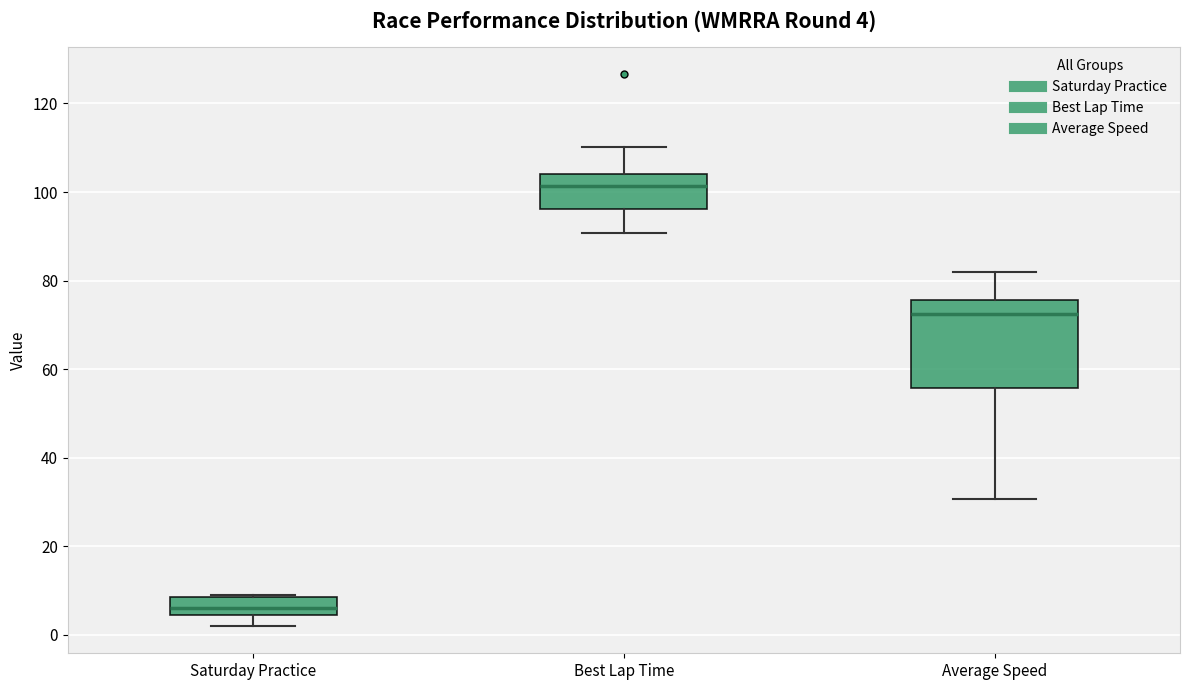

Comparing the boxes themselves (not the whiskers), which one is the tallest?

Average Speed